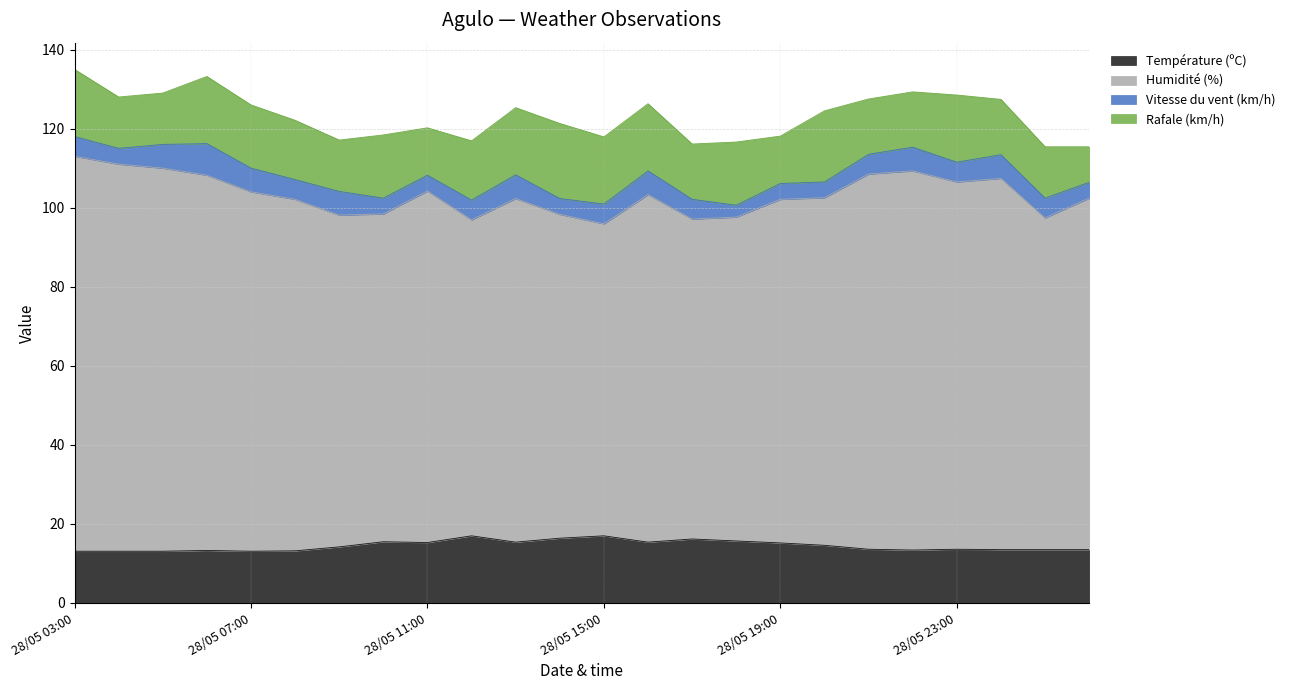

True or false: Vitesse du vent (km/h) has a value of 5.0 at 28/05 21:00.

True